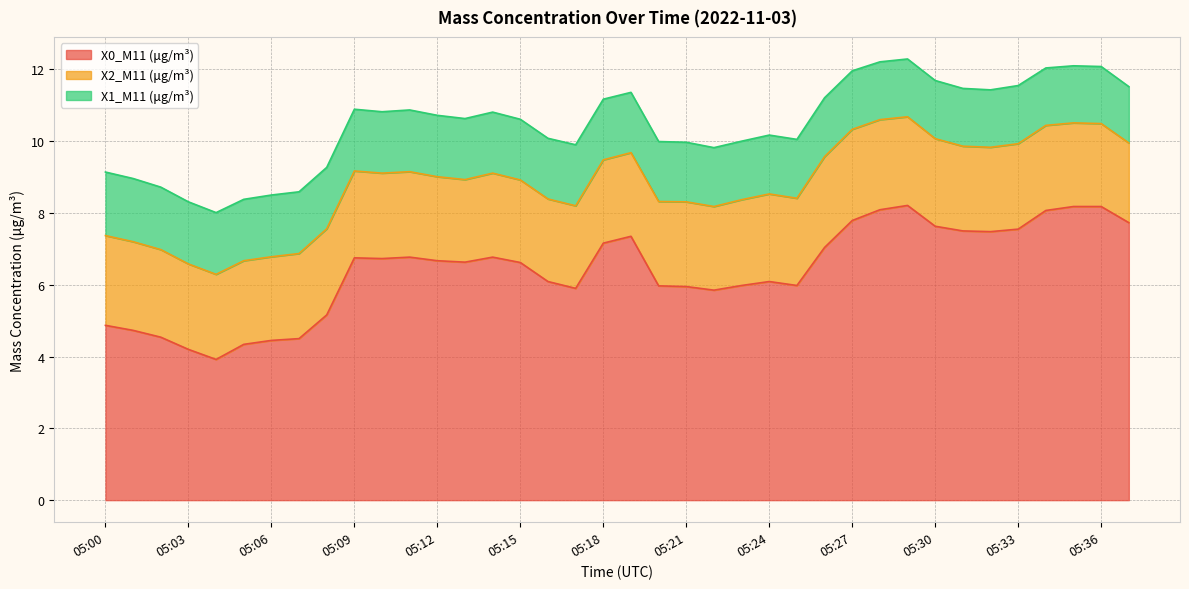

How many values in the X0_M11 (μg/m³) series exceed 6?

23